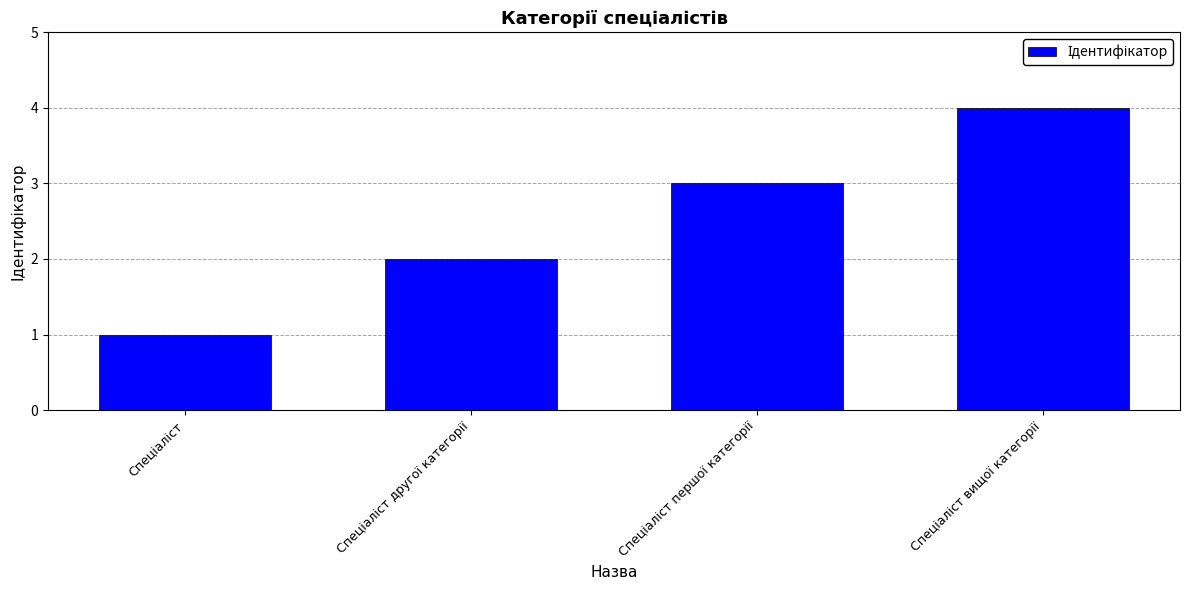

What is the difference between the maximum and minimum values?

3